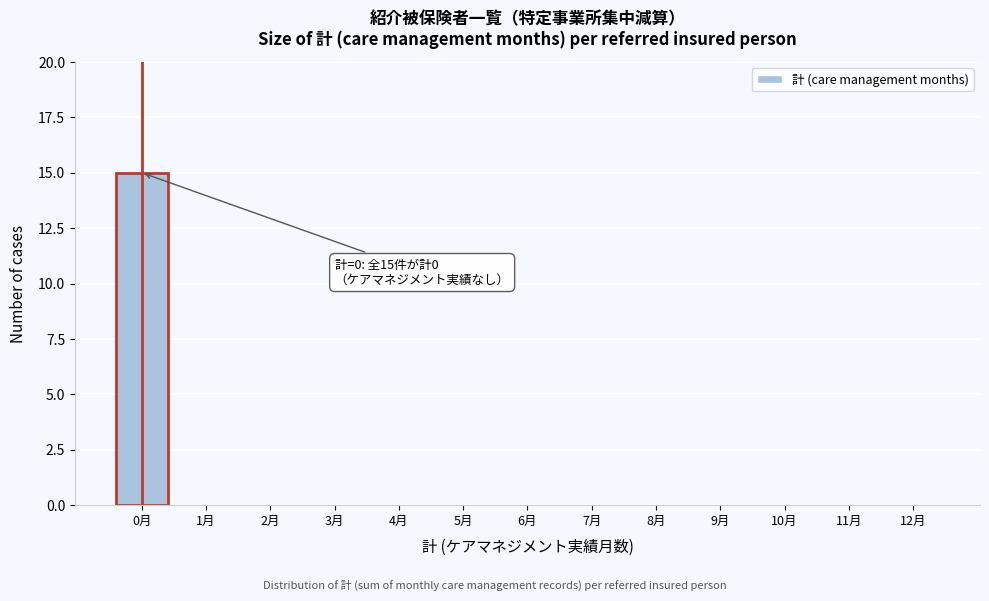

Reading left to right, transcribe all the data shown in this chart.

0月=15	1月=0	2月=0	3月=0	4月=0	5月=0	6月=0	7月=0	8月=0	9月=0	10月=0	11月=0	12月=0